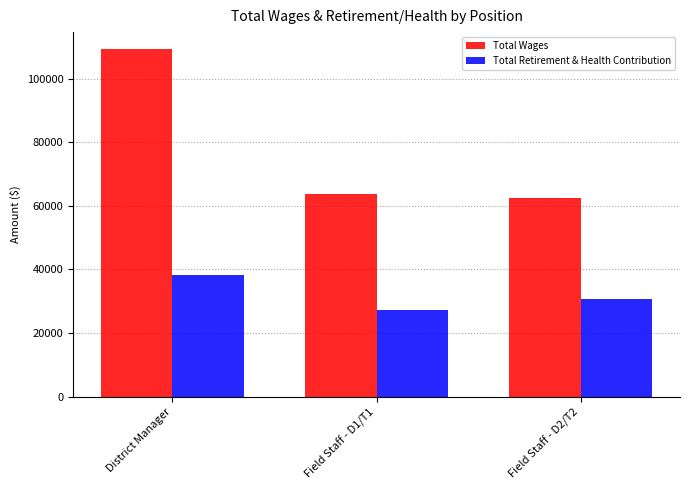

Where is Total Wages nearest to the value 85860?

Field Staff - D1/T1